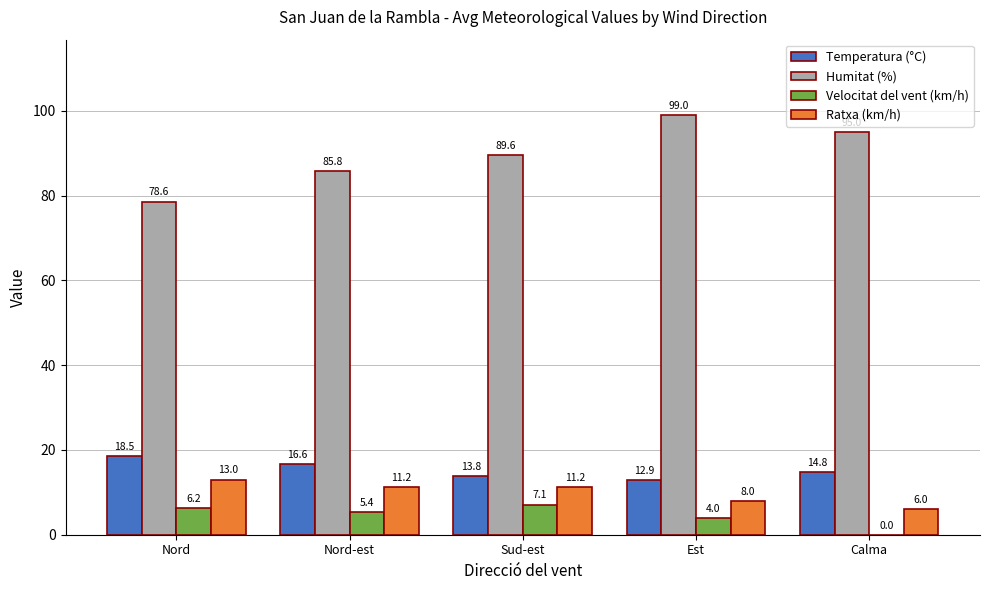

How many series are shown in this chart?

4